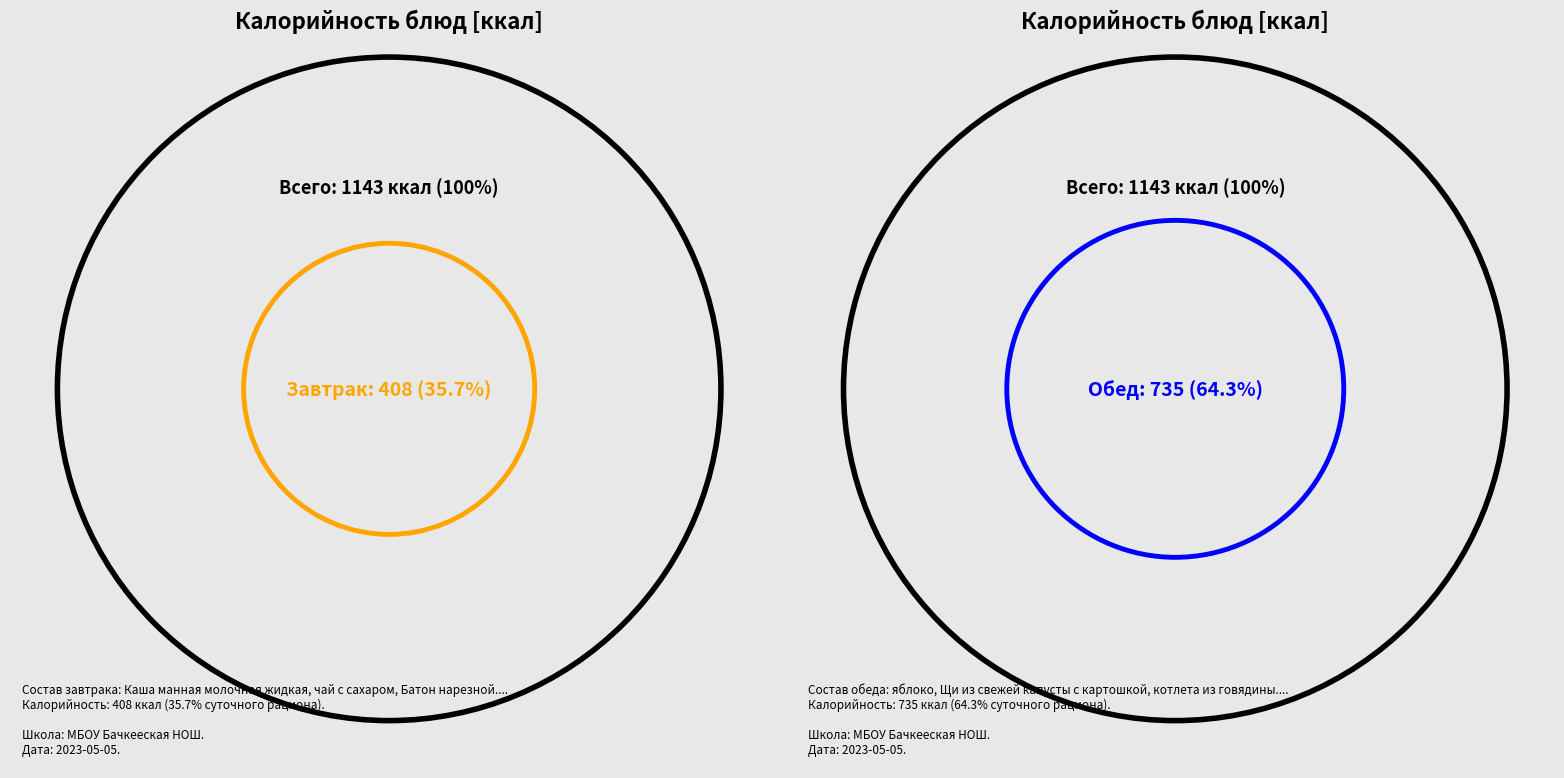

Is it true that чай с сахаром is 13% of the pie?

False